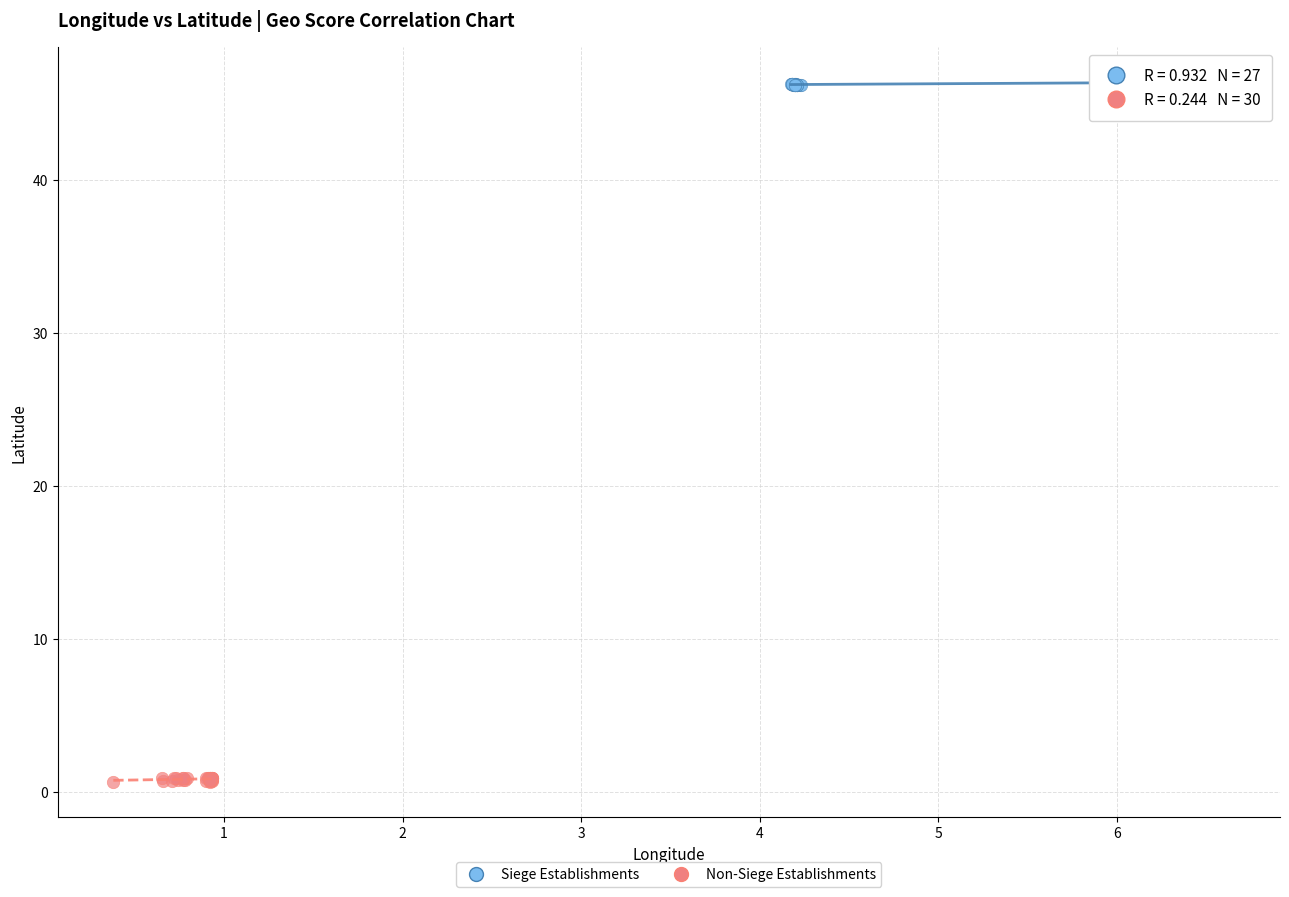

What are all the series names shown in the legend?

Siege Establishments, Non-Siege Establishments